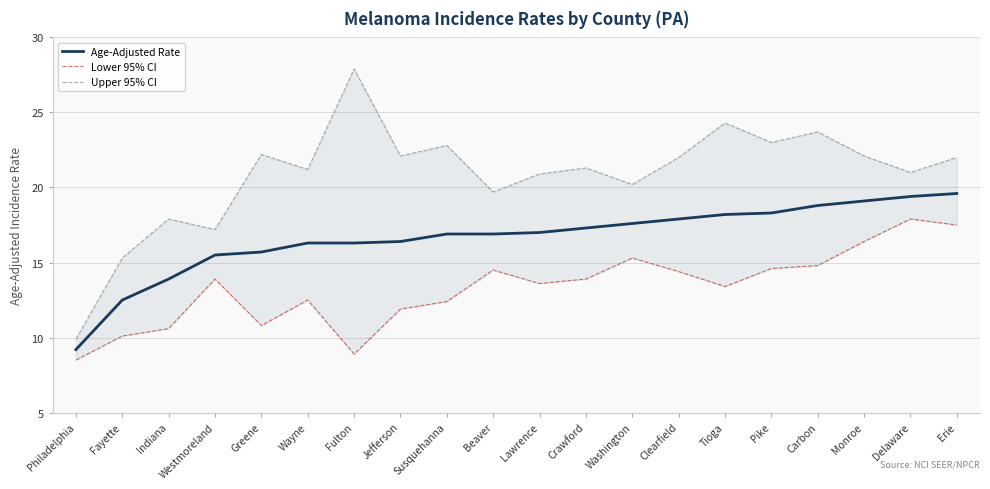

True or false: Upper 95% CI and Age-Adjusted Rate cross at least once.

False